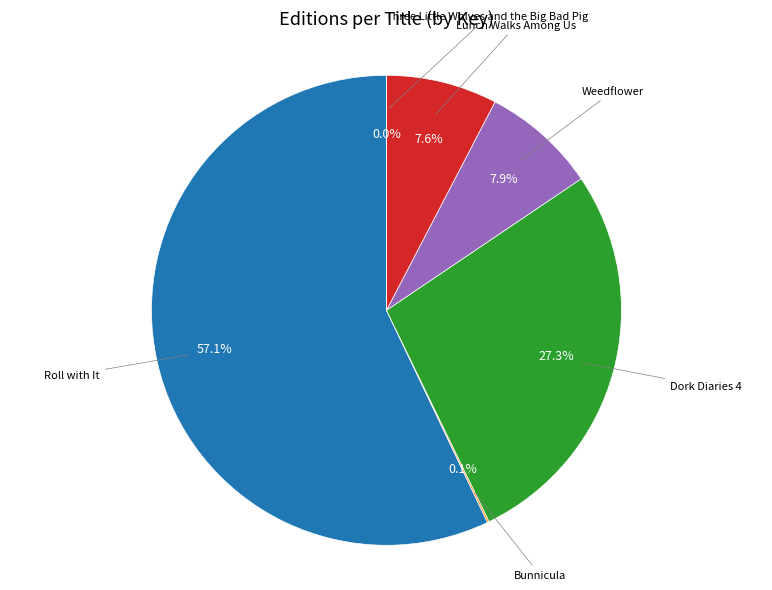

Is there a majority slice in this chart?

Yes